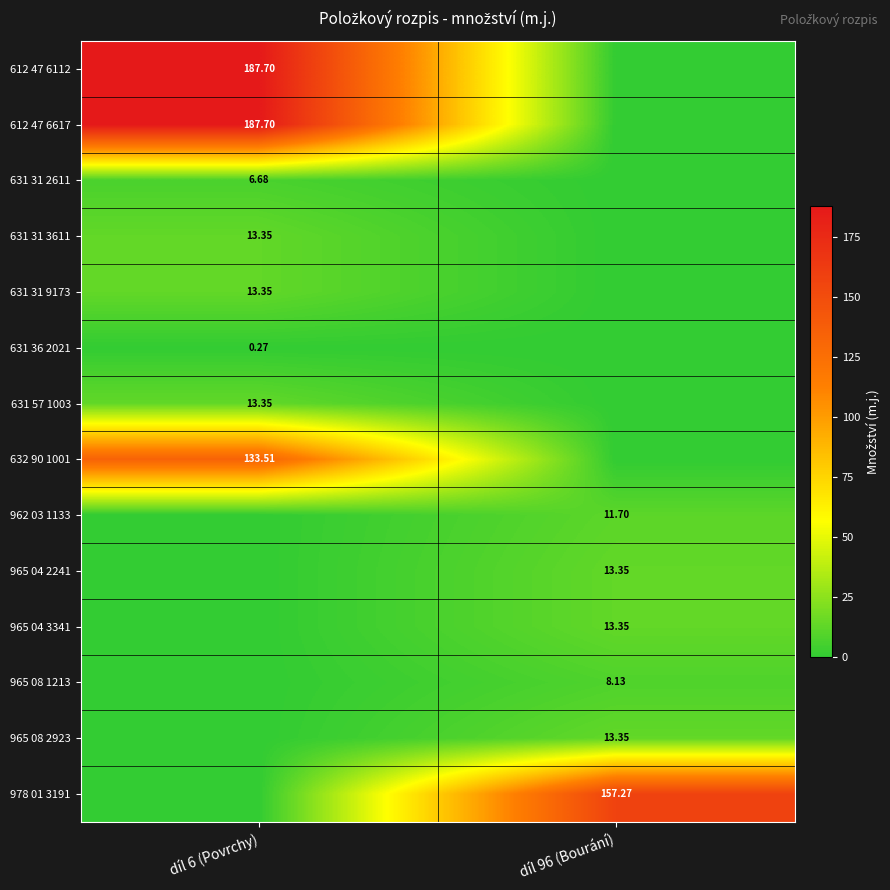

At which category is the sum across all series the highest?

díl 6 (Povrchy)